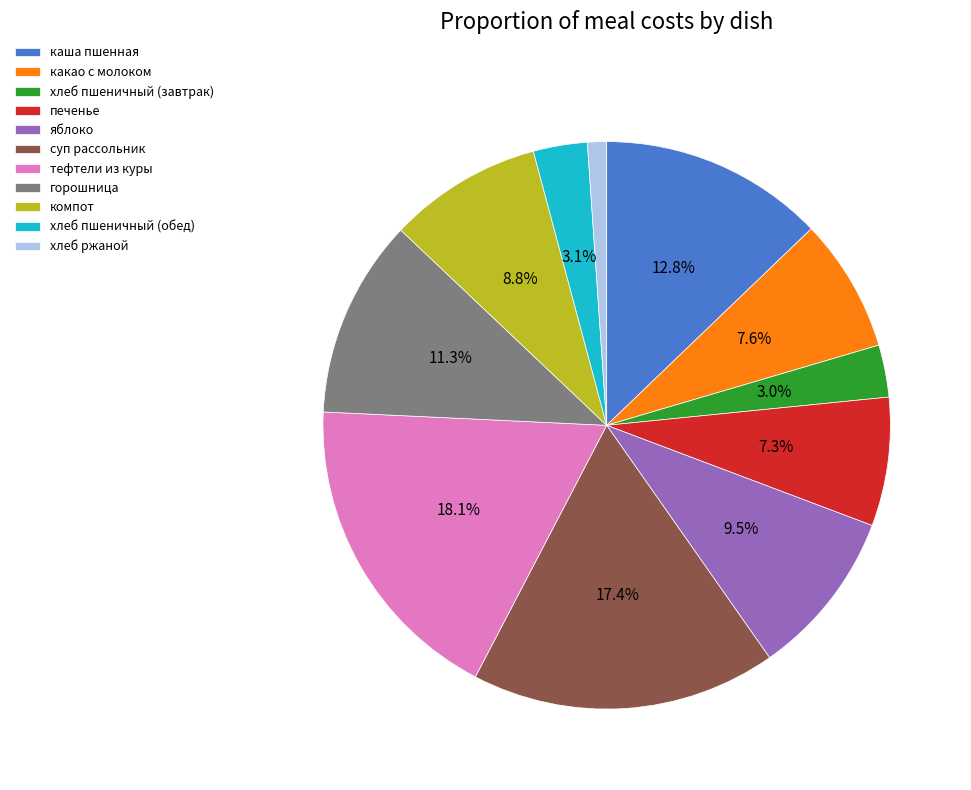

Between суп рассольник and печенье, which is larger?

суп рассольник